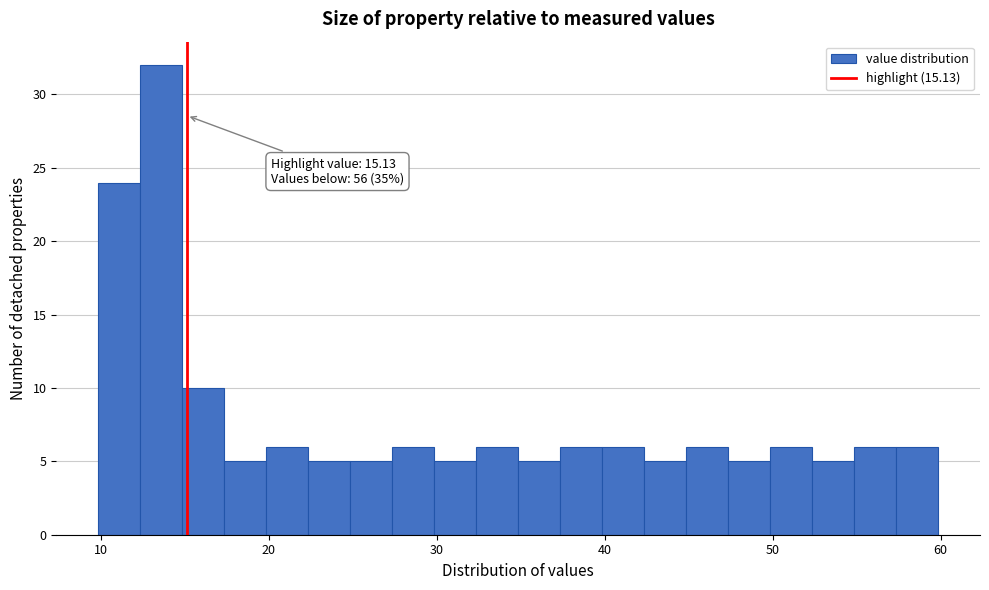

Read against the x-axis, roughly where is the centre of the tallest bar?

14